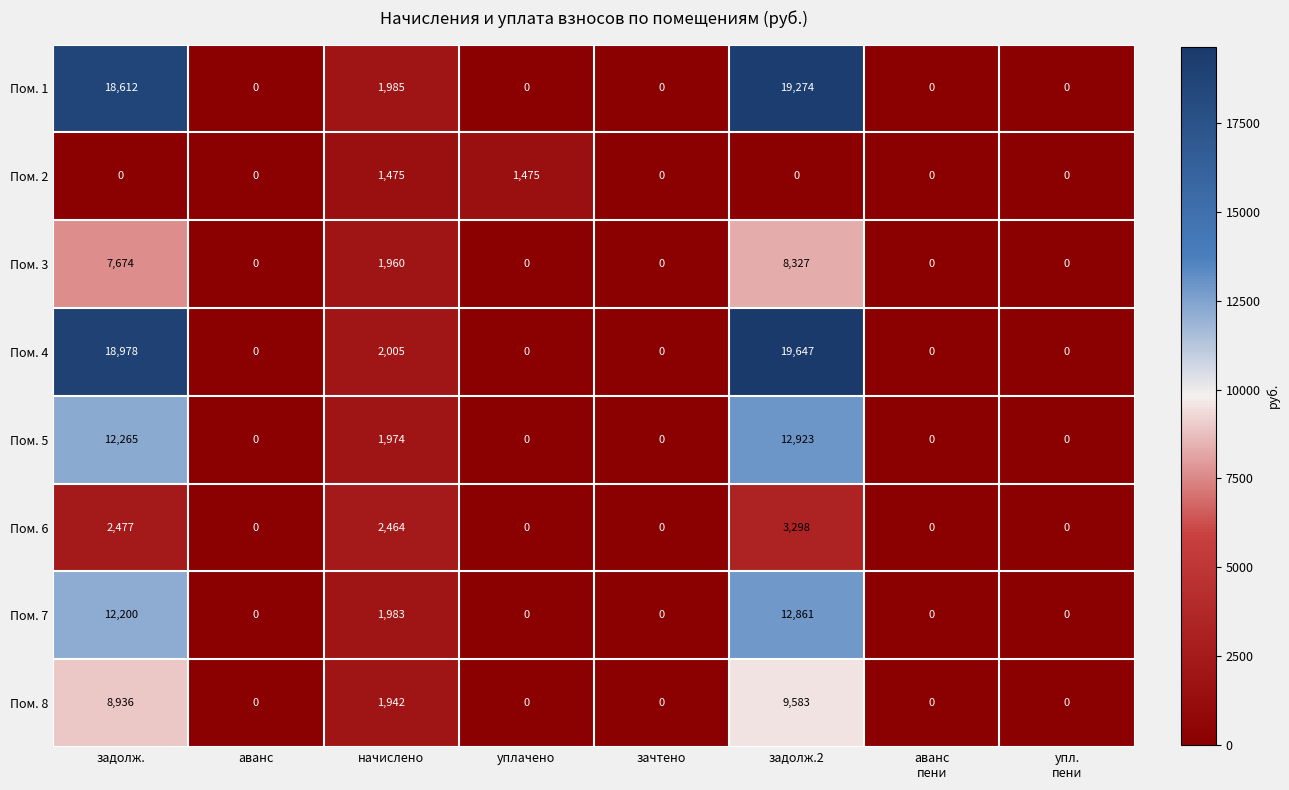

The value of Пом. 6 at зачтено is 0. True or false?

True